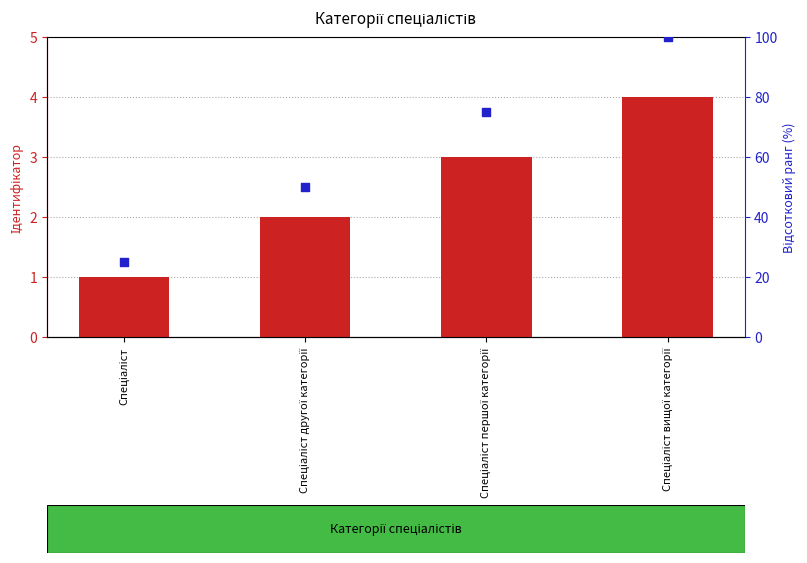

What is the total value across all series at Спеціаліст першої категорії?

78